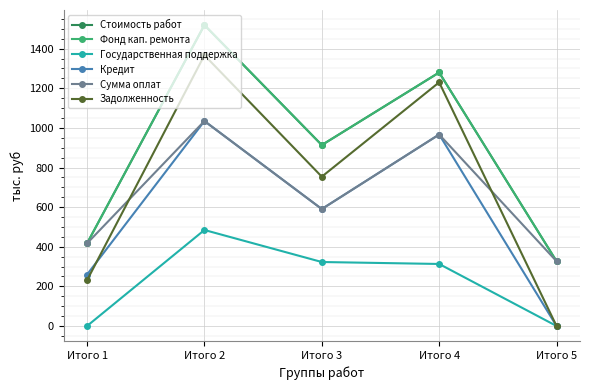

At which label does Фонд кап. ремонта reach its minimum?

Итого 5